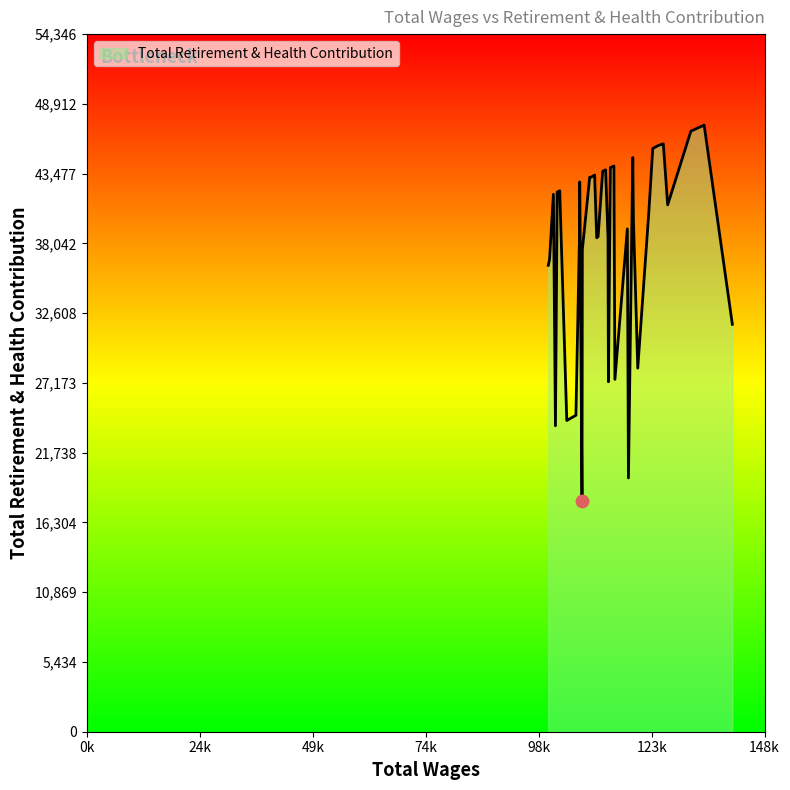

What is the maximum value shown in the chart?

47258